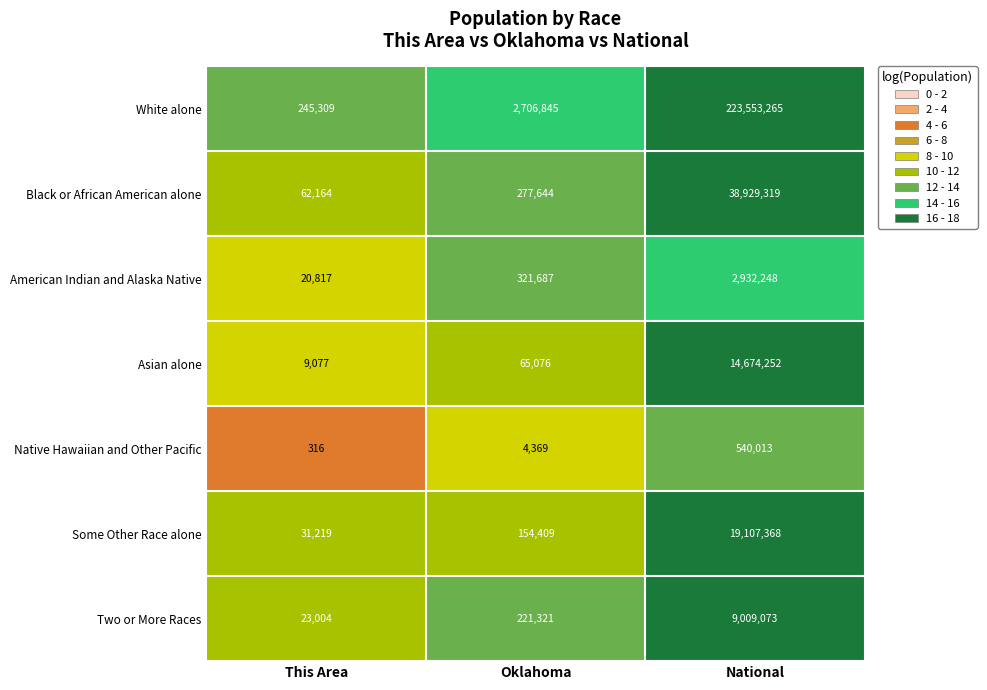

Reading left to right, transcribe all the data shown in this chart.

White alone: This Area=245309	Oklahoma=2706845	National=223553265
Black or African American alone: This Area=62164	Oklahoma=277644	National=38929319
American Indian and Alaska Native: This Area=20817	Oklahoma=321687	National=2932248
Asian alone: This Area=9077	Oklahoma=65076	National=14674252
Native Hawaiian and Other Pacific: This Area=316	Oklahoma=4369	National=540013
Some Other Race alone: This Area=31219	Oklahoma=154409	National=19107368
Two or More Races: This Area=23004	Oklahoma=221321	National=9009073